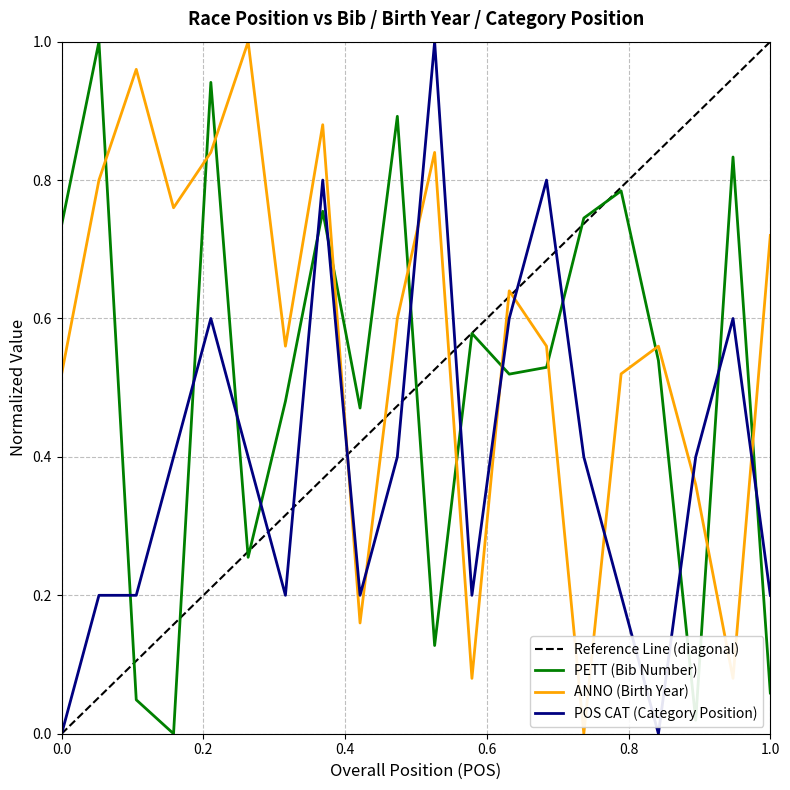

Rank the series at 17 from lowest to highest value.

POS CAT, PETT, ANNO